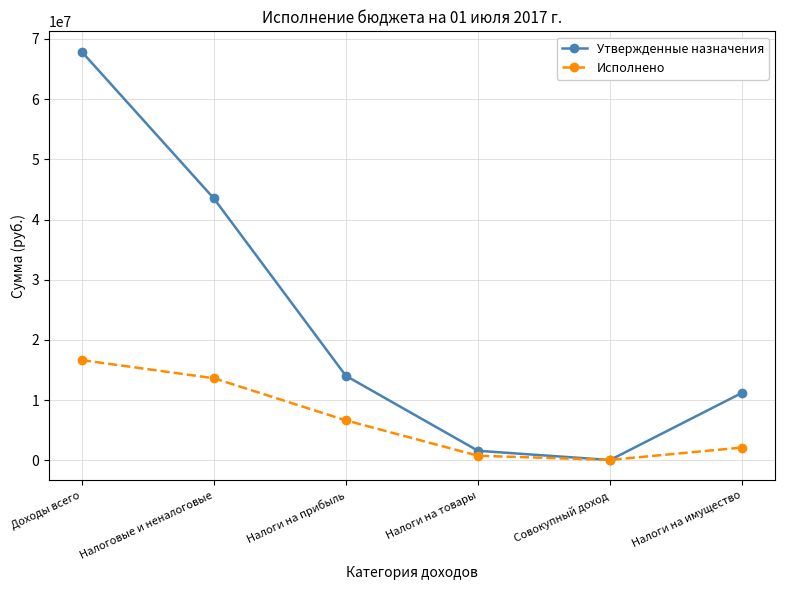

How many intersections are there between Исполнено and Утвержденные назначения?

2